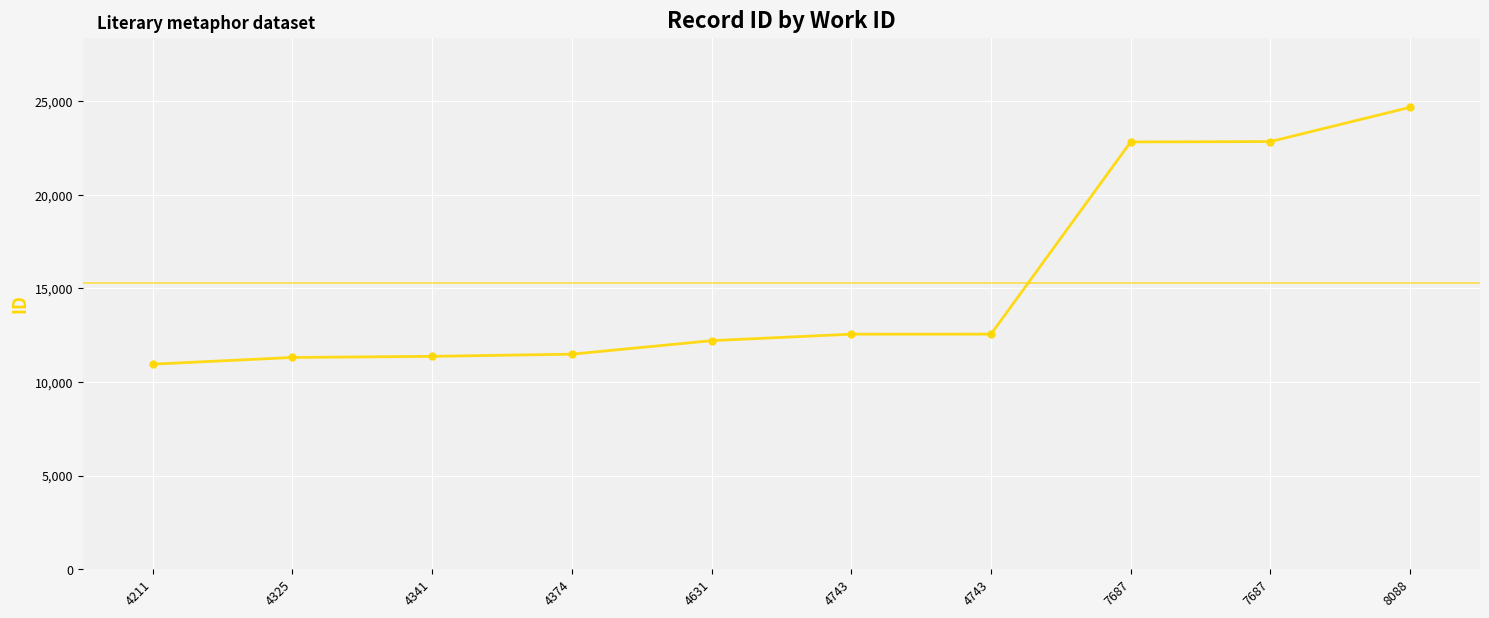

What is the maximum value shown in the chart?

24675